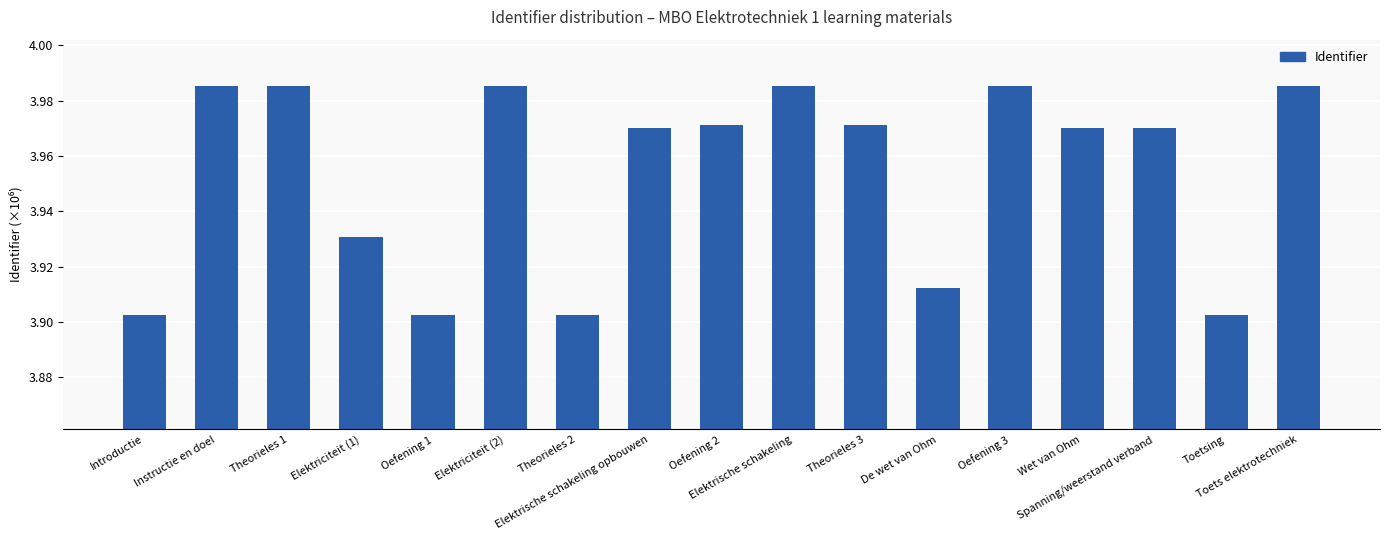

Count the number of categories in the chart.

17